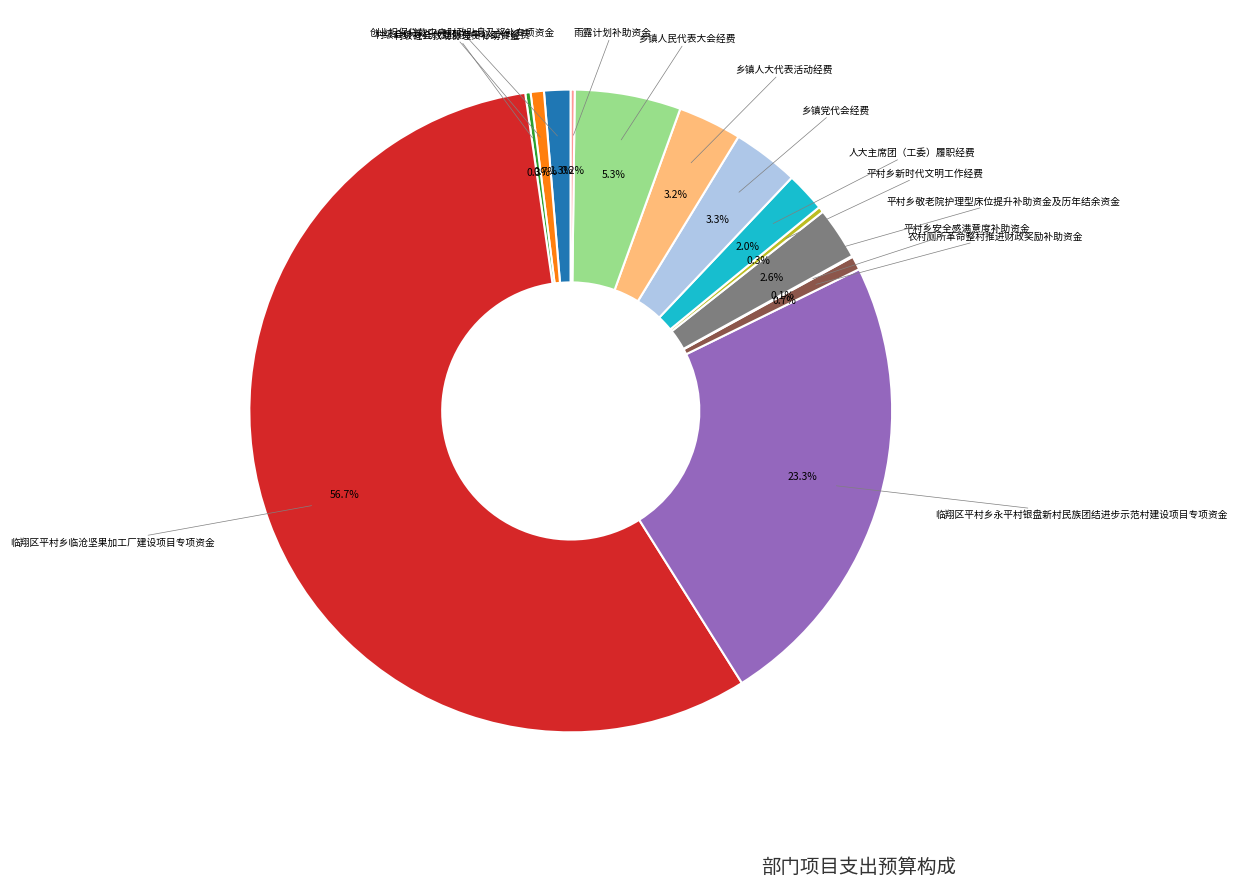

Does any single category account for the majority?

Yes